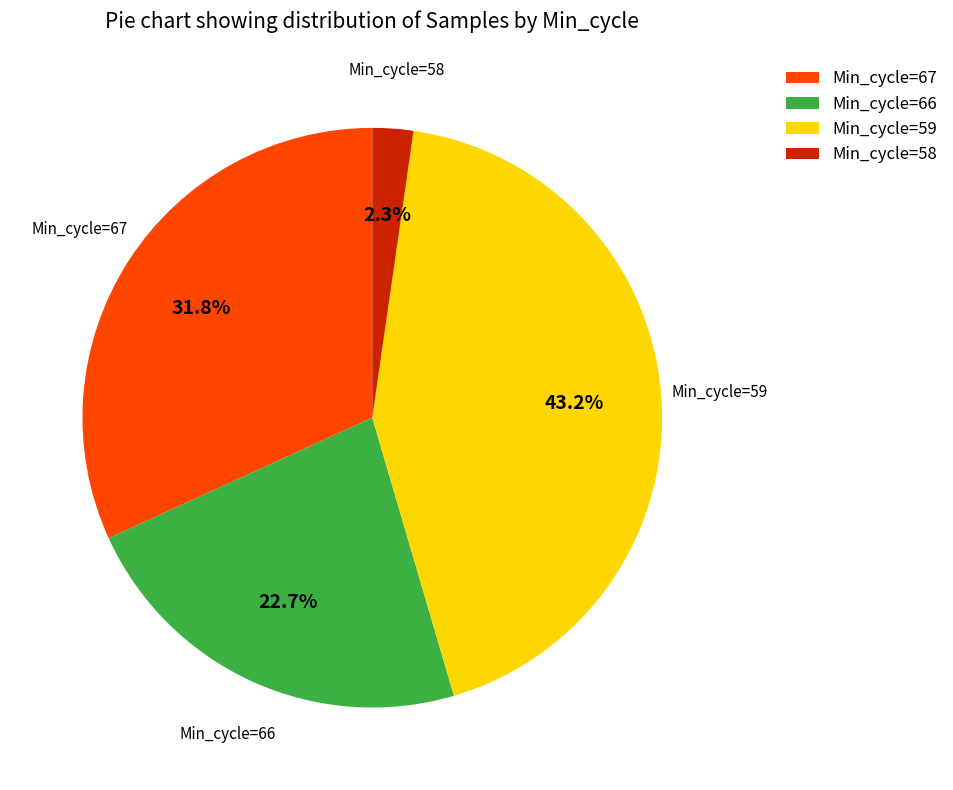

Which slice is the smallest?

Min_cycle=58